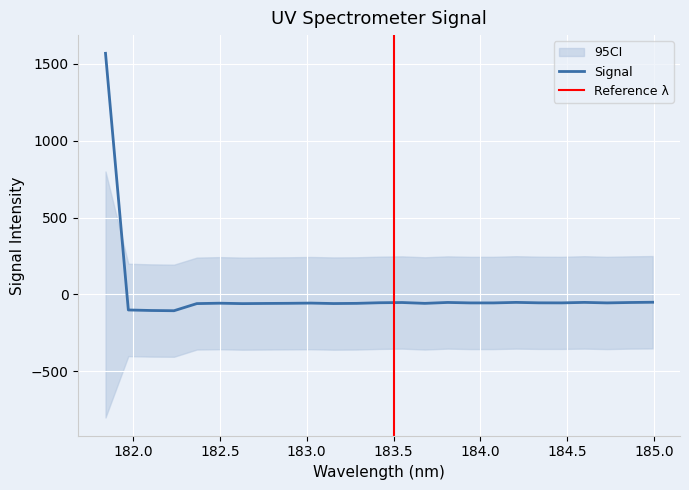

The chart shows a value of -12.1 at 183.6800245112. True or false?

False